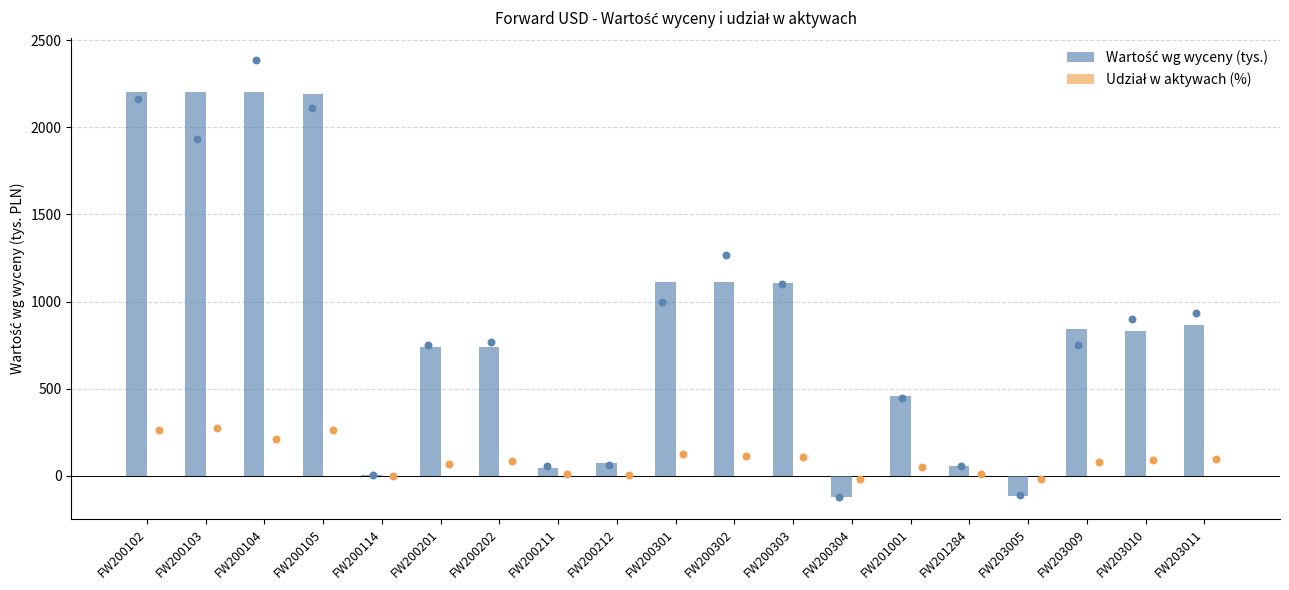

Which series contains the highest Y value?

Wartość wg wyceny (tys.)